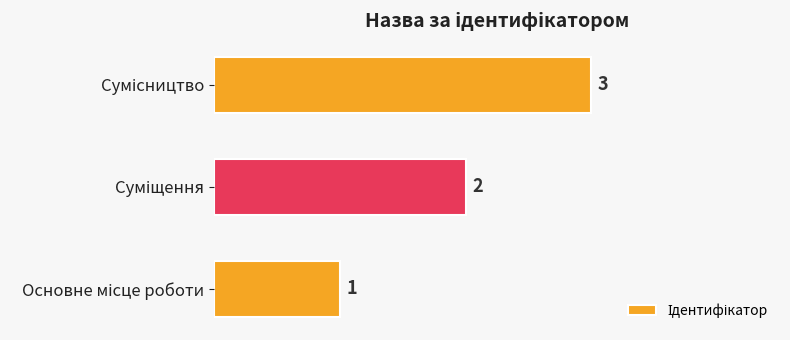

What is the maximum value shown in the chart?

3